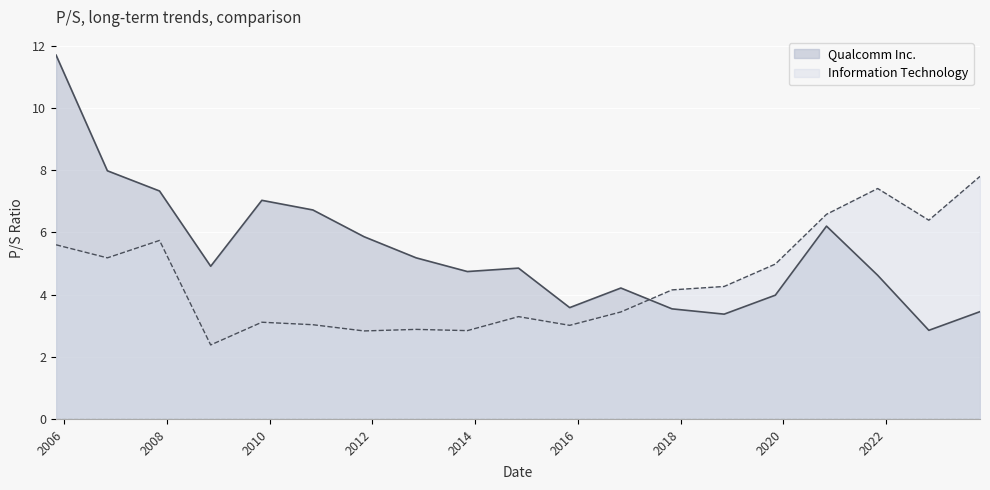

How many values in the Qualcomm Inc. series are below 4?

6